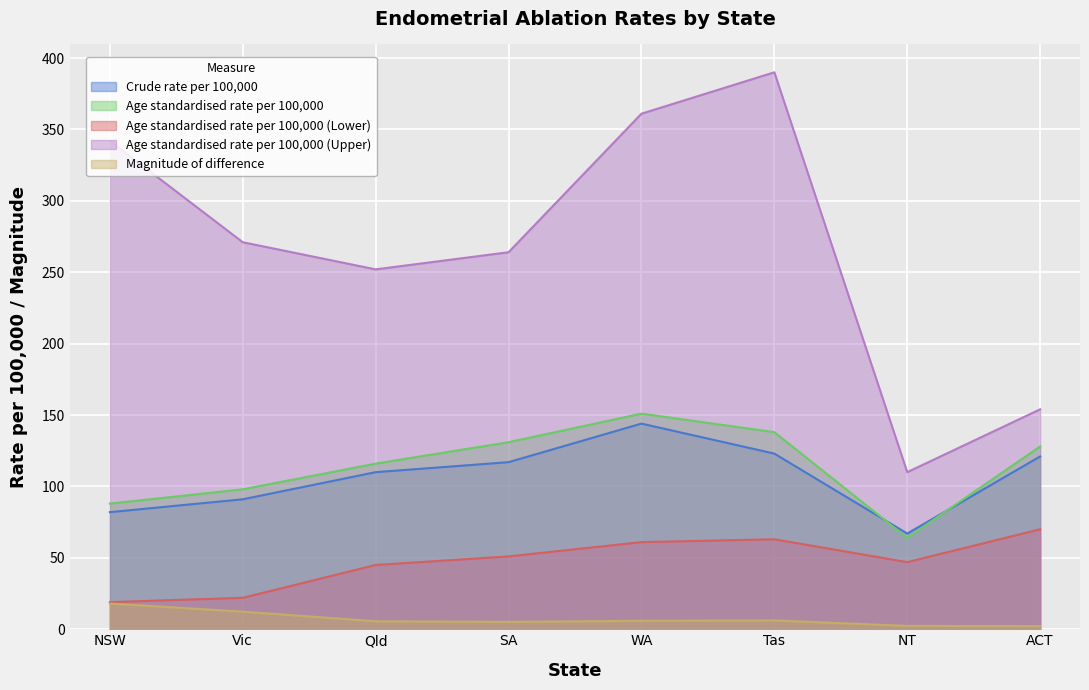

Where does the Age standardised rate per 100,000 (Upper) series first go above 271?

NSW